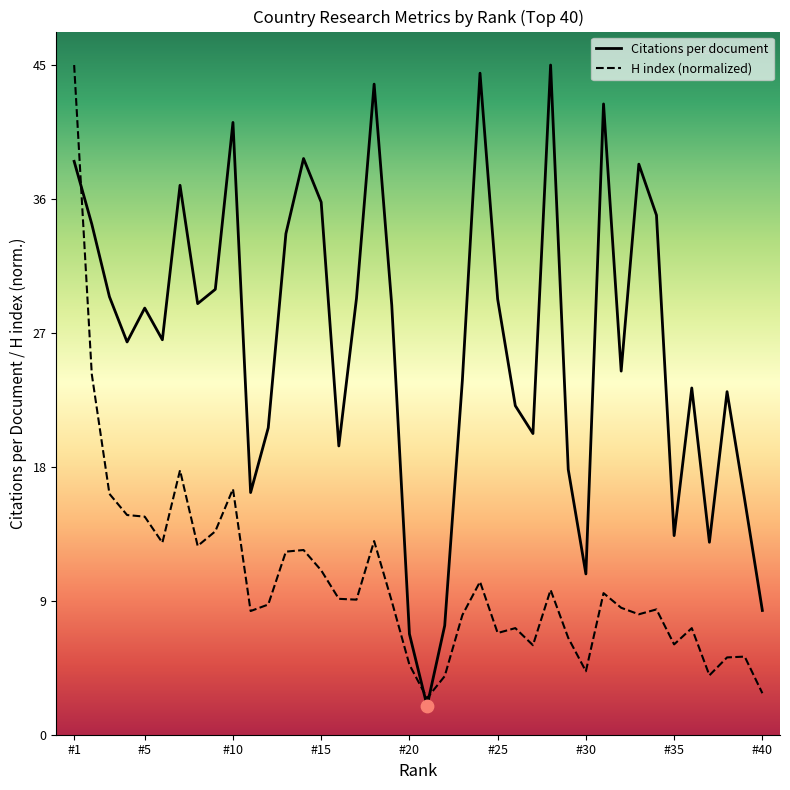

Which series contains the highest Y value?

Citations per document